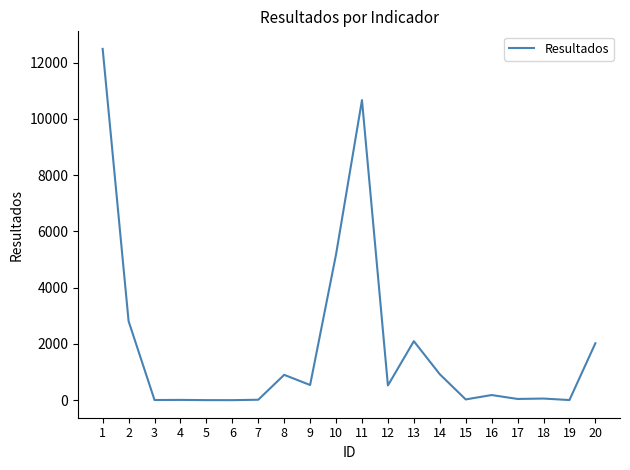

What is the greatest value displayed?

12485